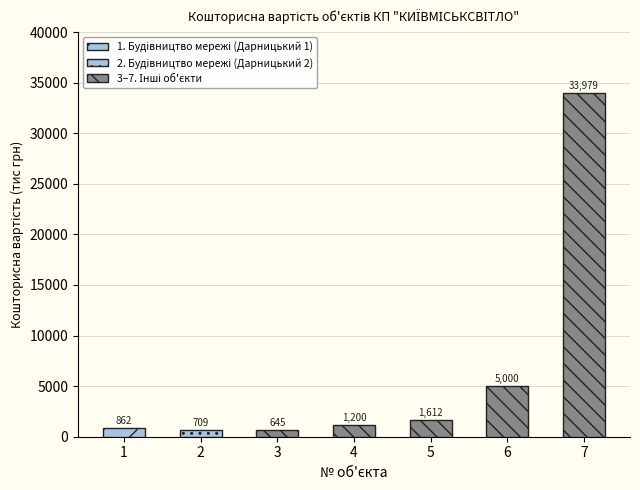

What is the difference between the second highest and minimum values?

4355.4